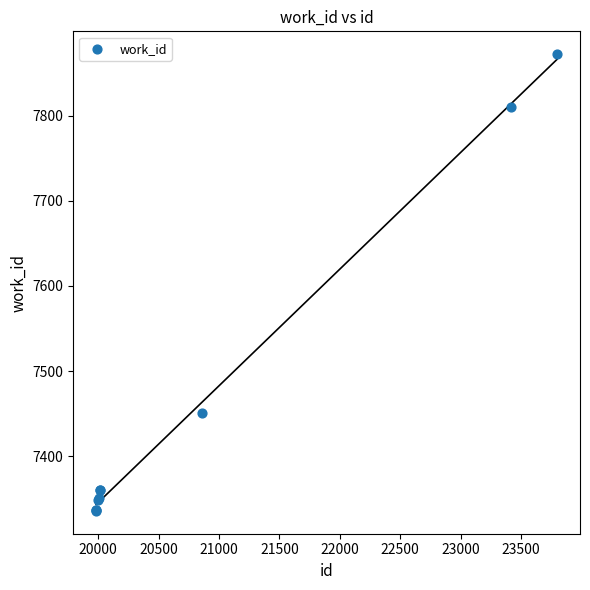

What Y value in the scatter plot is closest to 7604?

7451